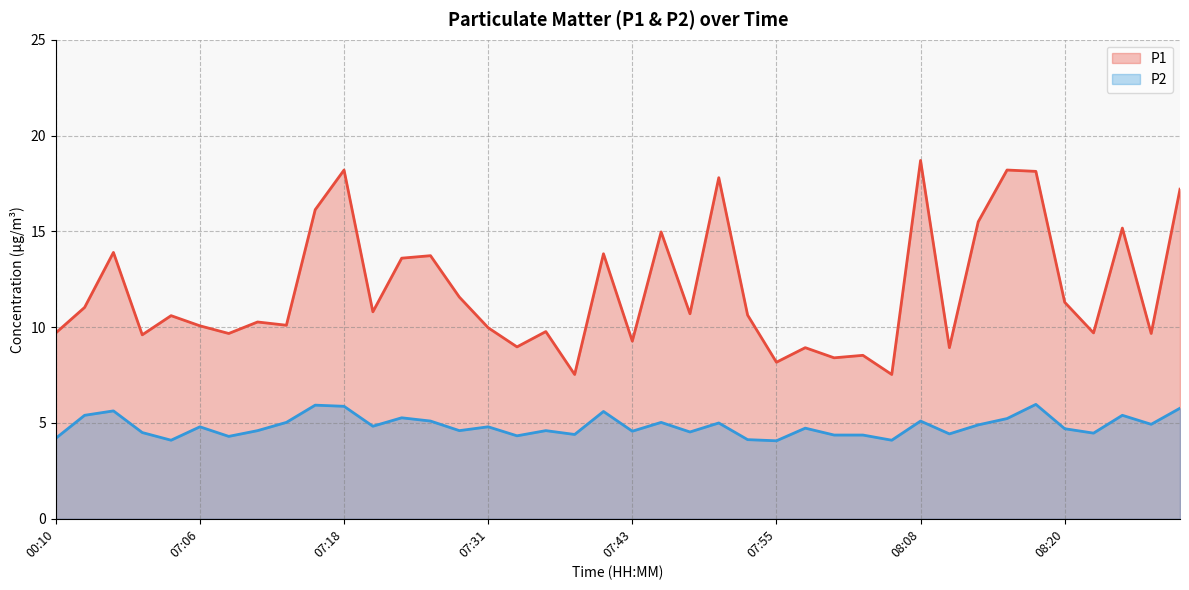

What is the spread (max minus min) of values at 19?

8.2